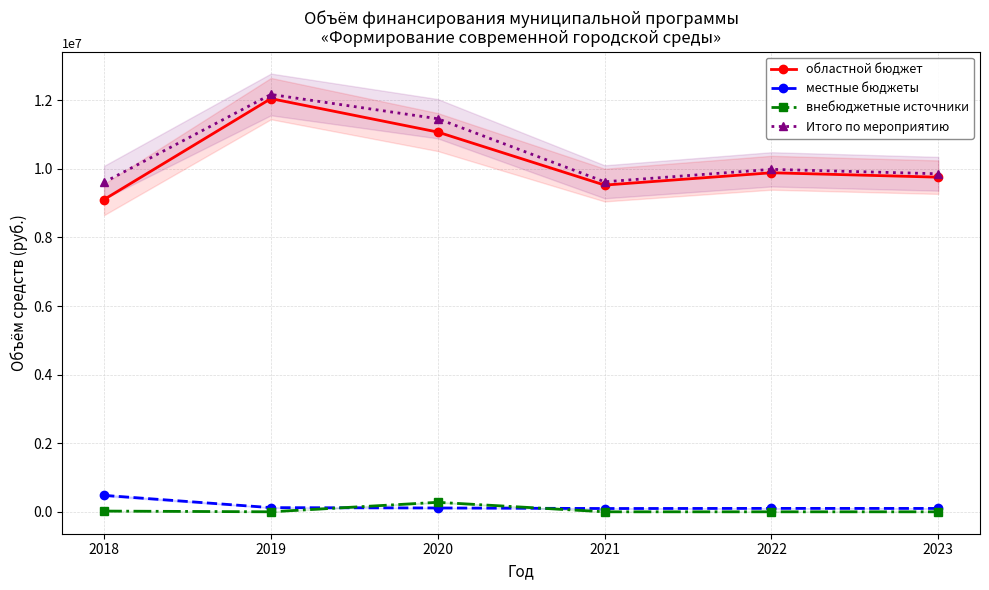

True or false: внебюджетные источники and Итого по мероприятию intersect in this chart.

False